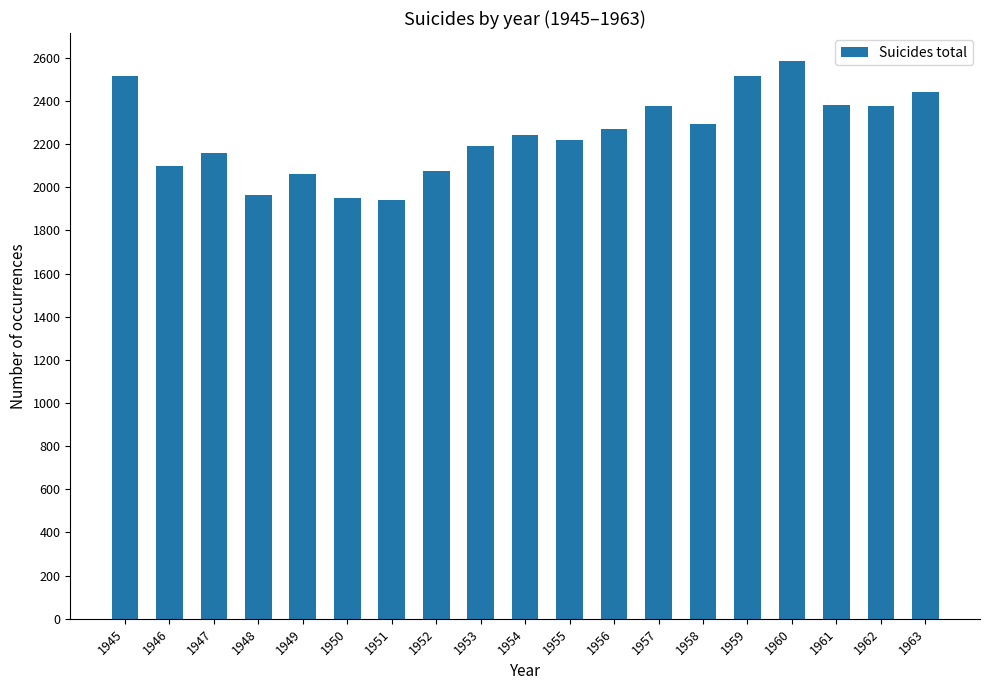

What is the minimum value shown in the chart?

1940